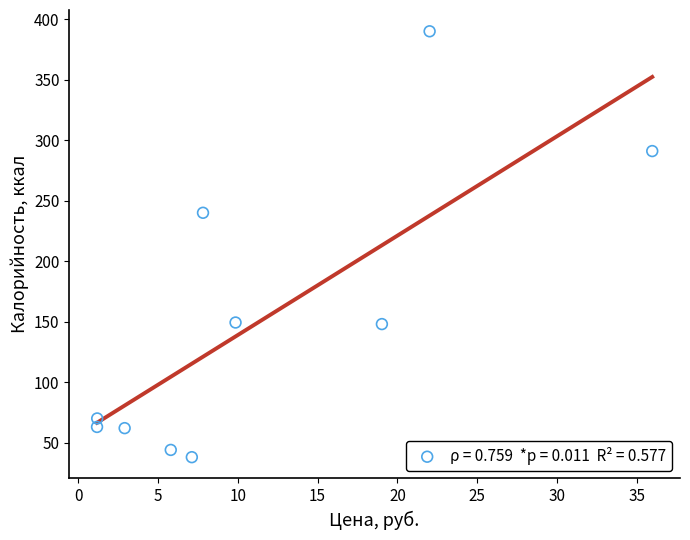

What Y value in the scatter plot is closest to 214?

240.0